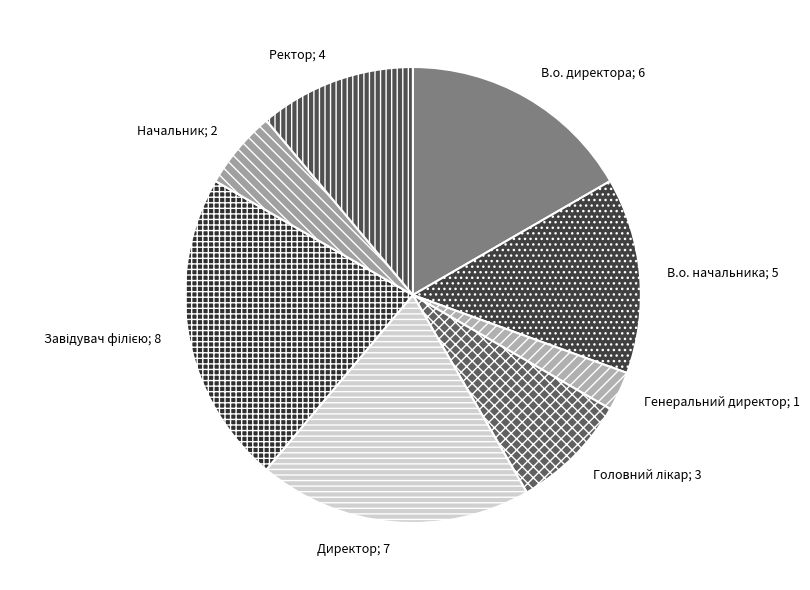

Count the number of slices in the pie.

8